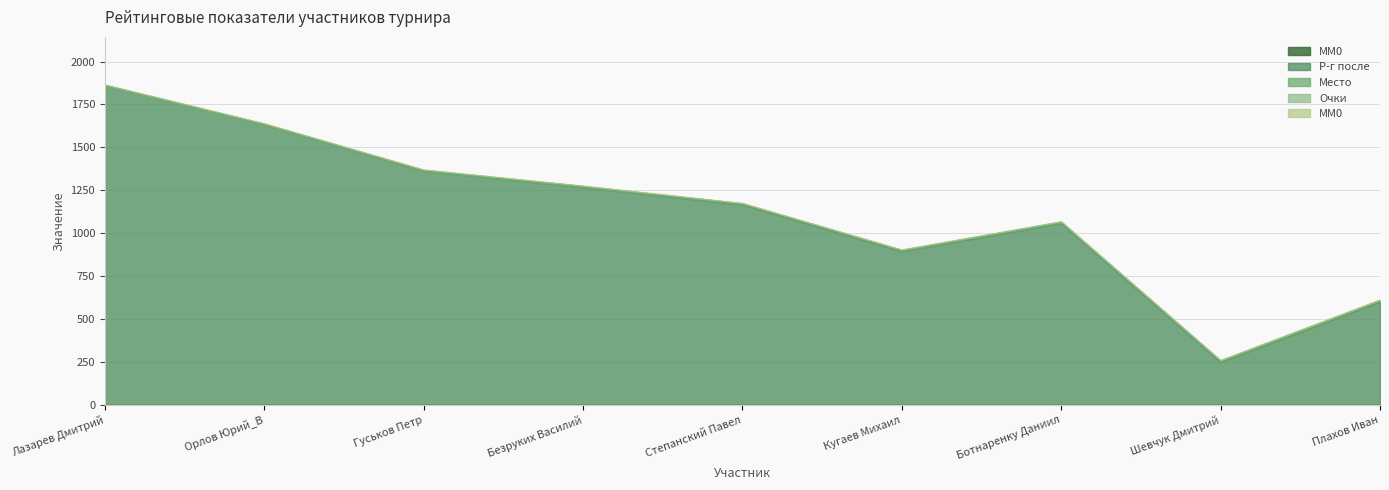

What is the sum of all Очки values?

20